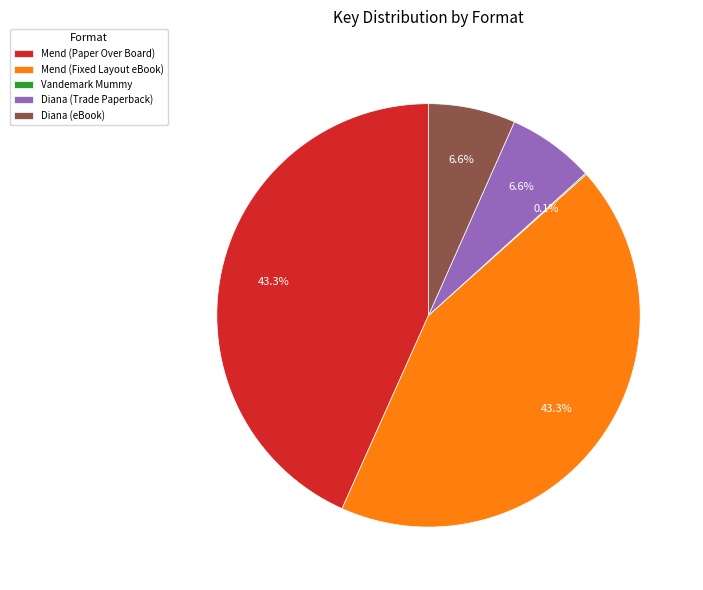

How much of the chart is everything except Diana (eBook)?

93.4%